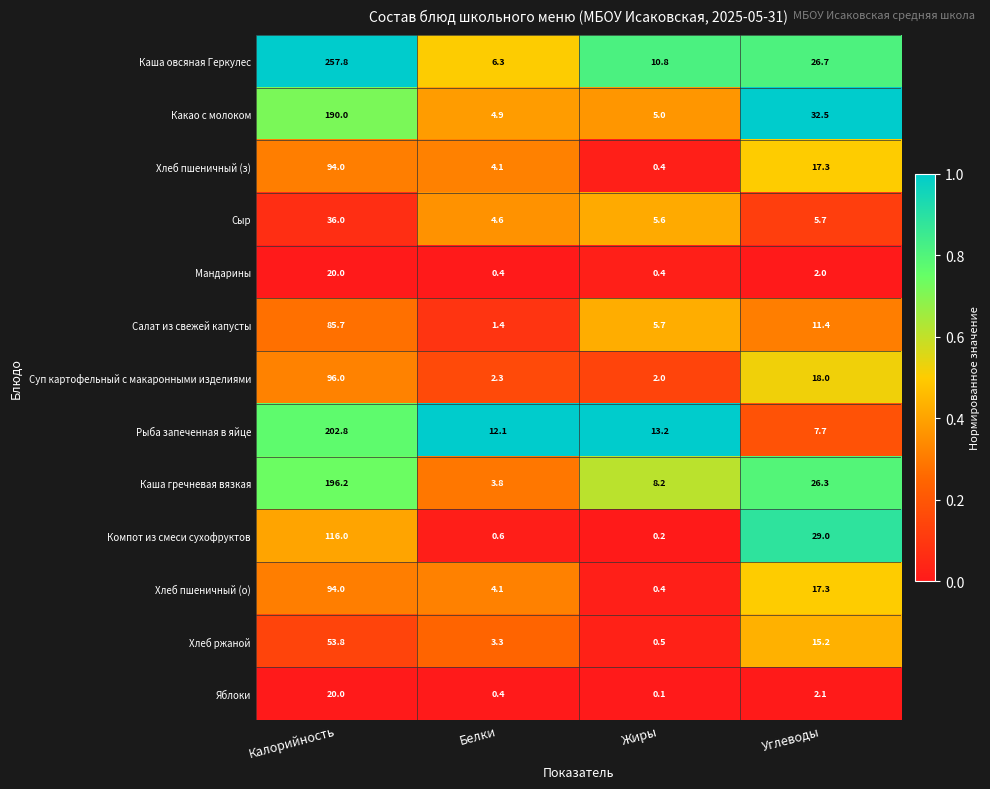

What is the sum of all Хлеб пшеничный (з) values?

115.8